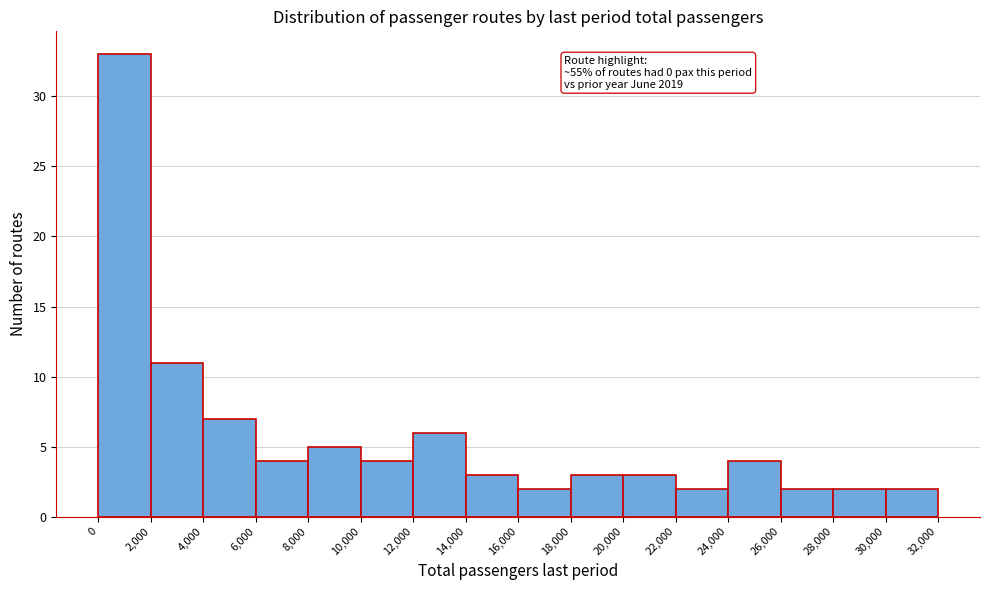

Which range on the x-axis has the tallest bar?

0 to 2,000